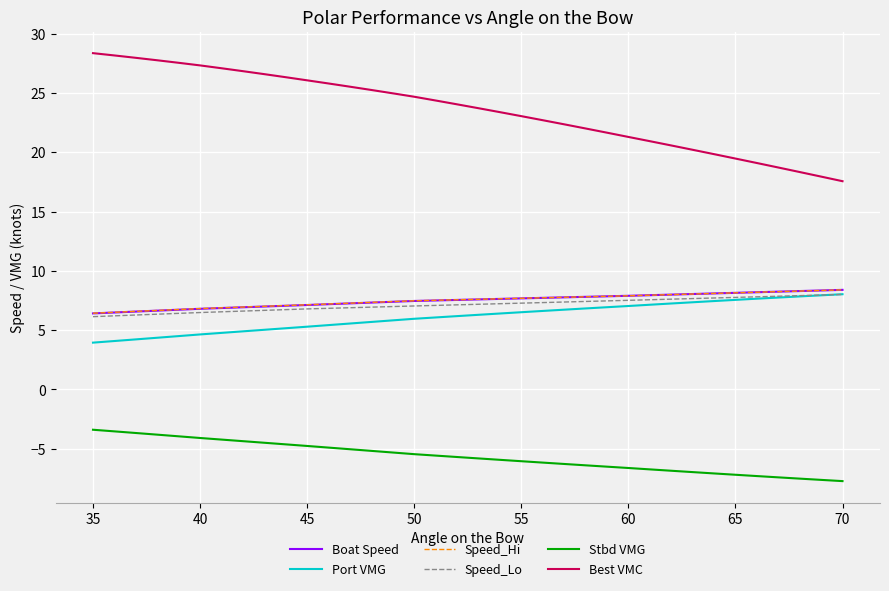

What is the maximum value shown in the chart?

28.4